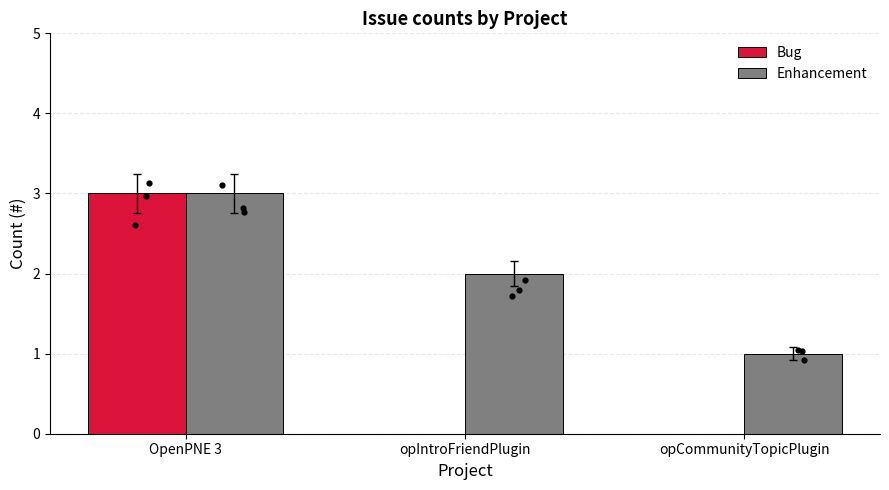

Is the value of Bug at opIntroFriendPlugin greater than the value of Enhancement at opIntroFriendPlugin?

No